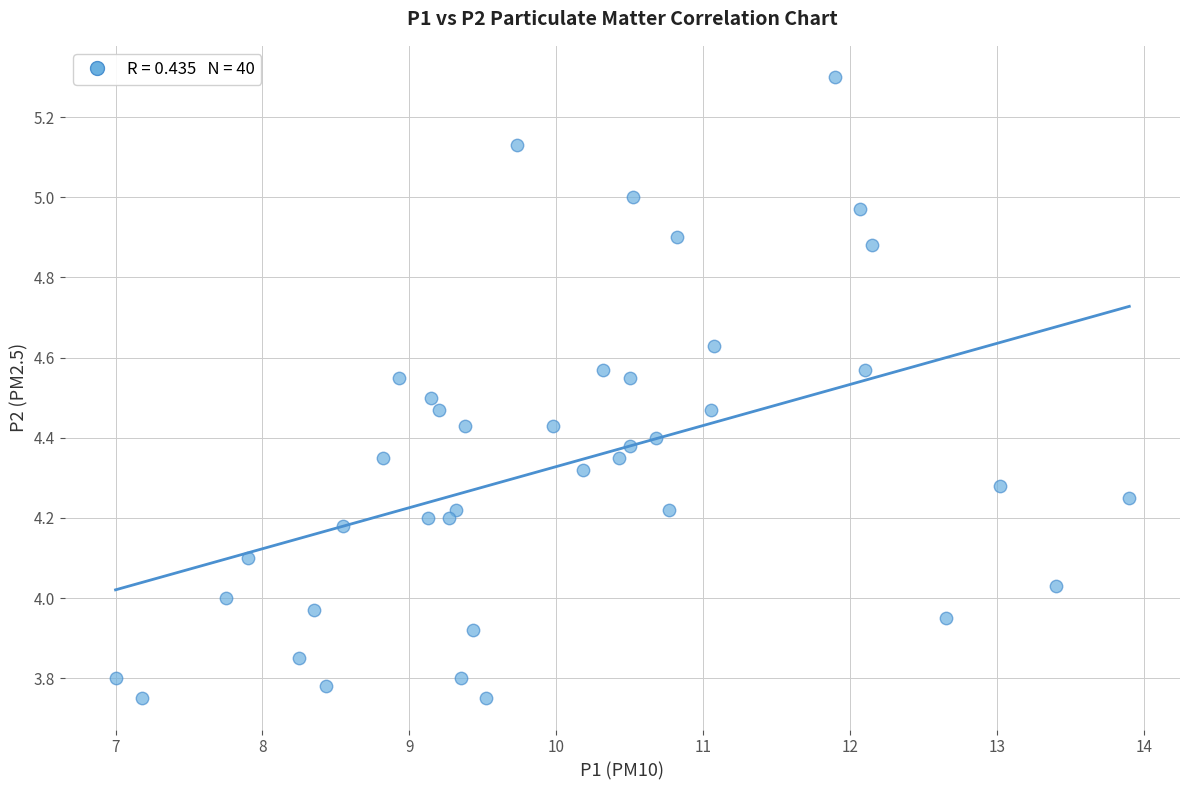

What is the range of X values (max minus min)?

6.9